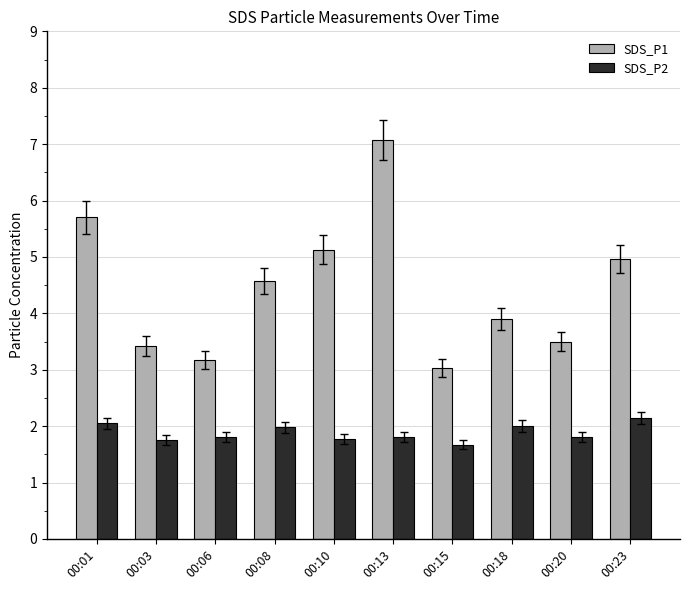

What is the sum of all SDS_P1 values?

44.5